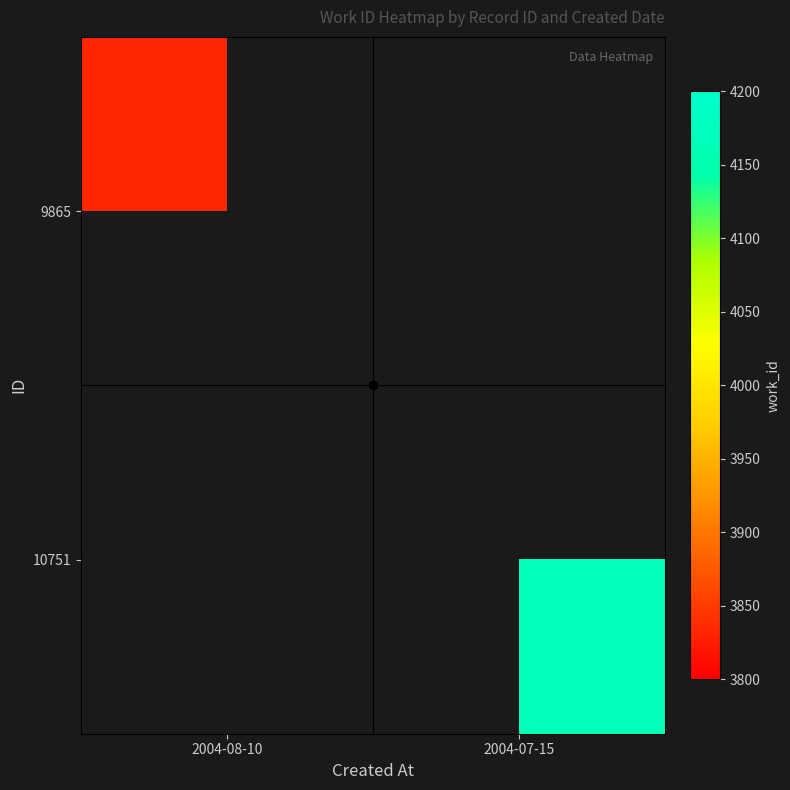

How many positive values does the 9865 series have?

1